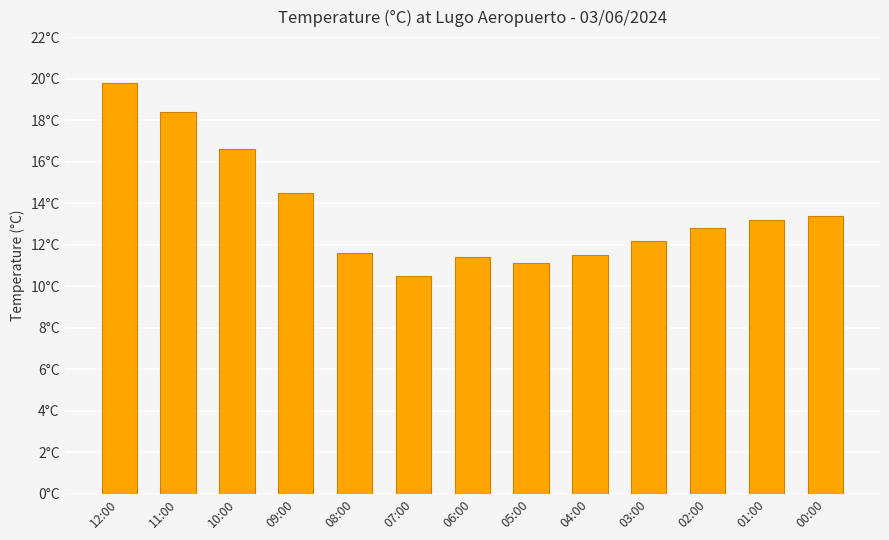

What is the difference between the values at 12:00 and 02:00?

7.0